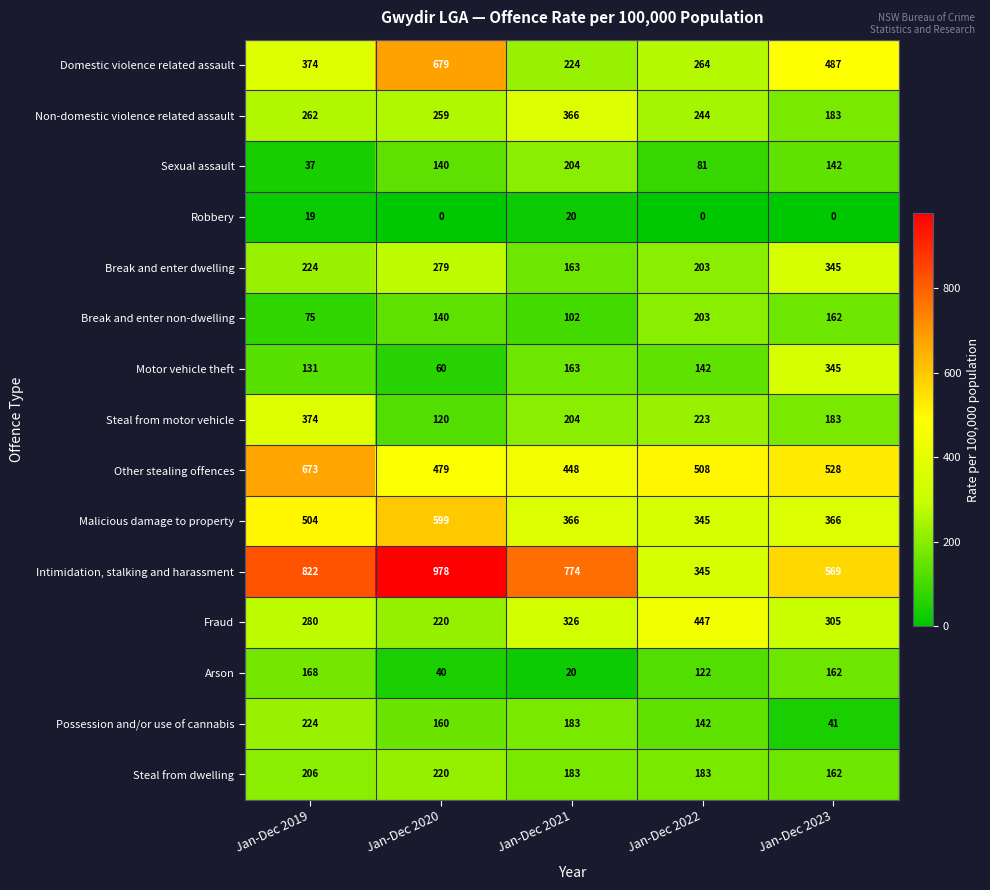

How many data points does each series have?

5